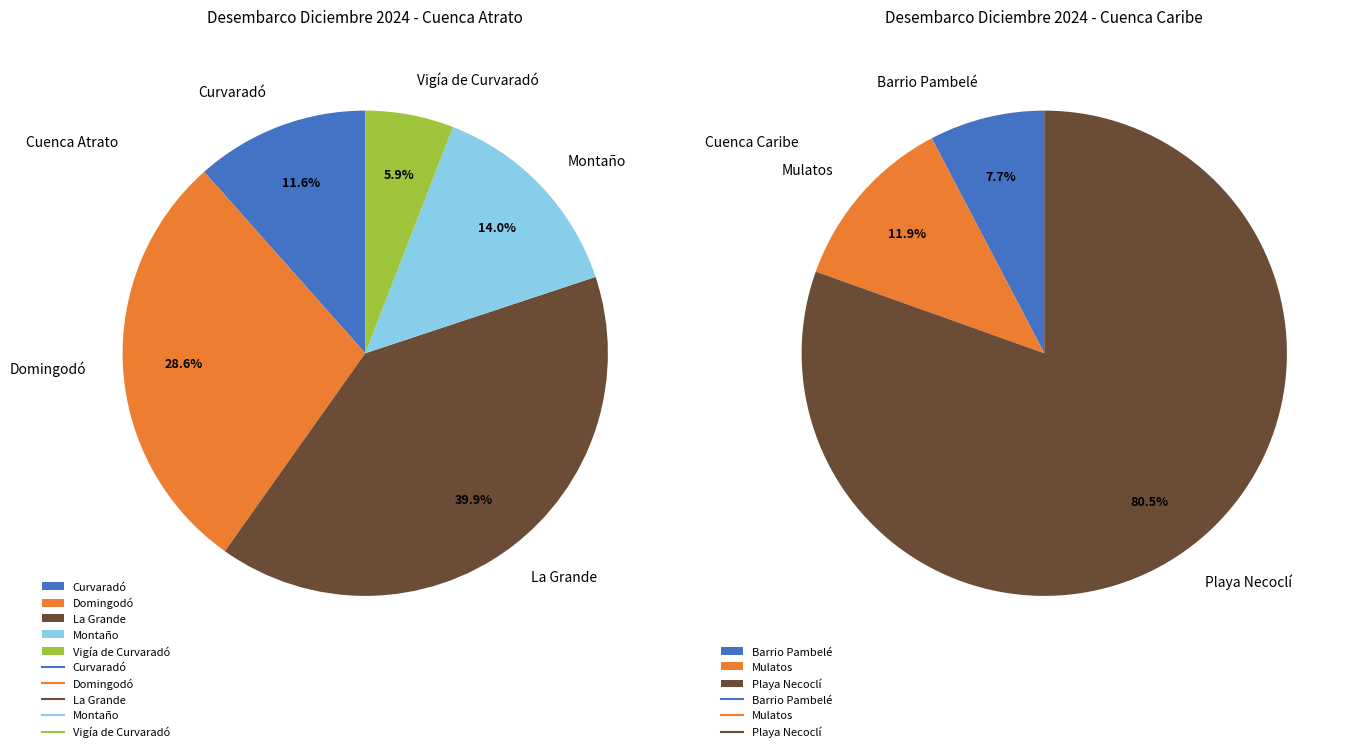

How many segments does this pie chart have?

5